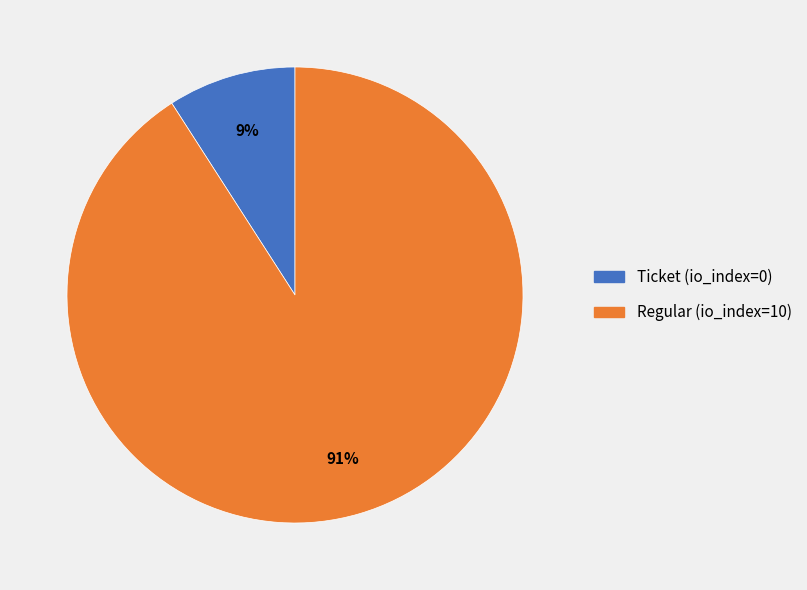

Which has a higher value, Regular (io_index=10) or Ticket (io_index=0)?

Regular (io_index=10)